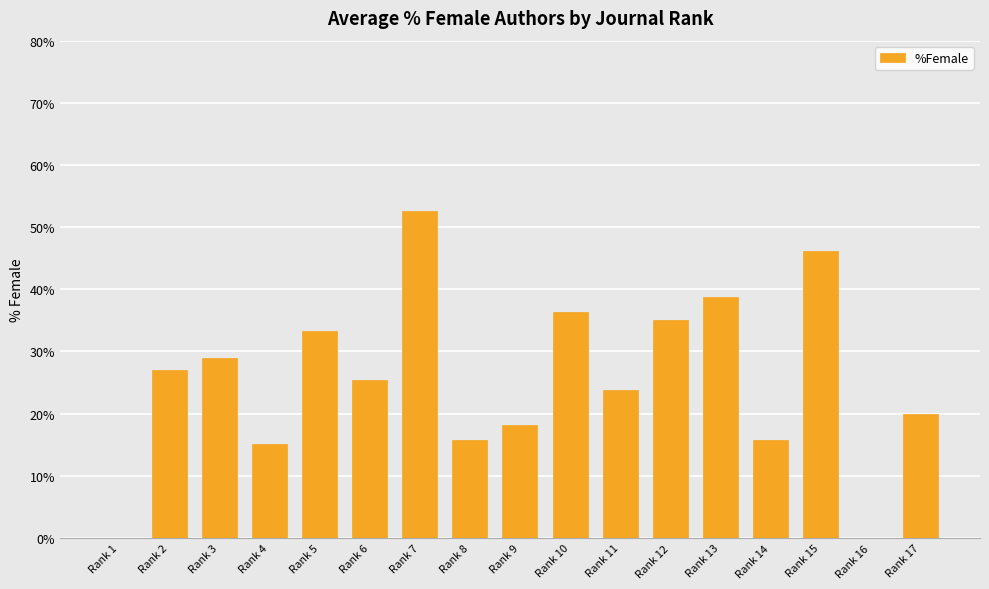

Approximately how many times larger is the value at Rank 3 compared to Rank 13?

0.7